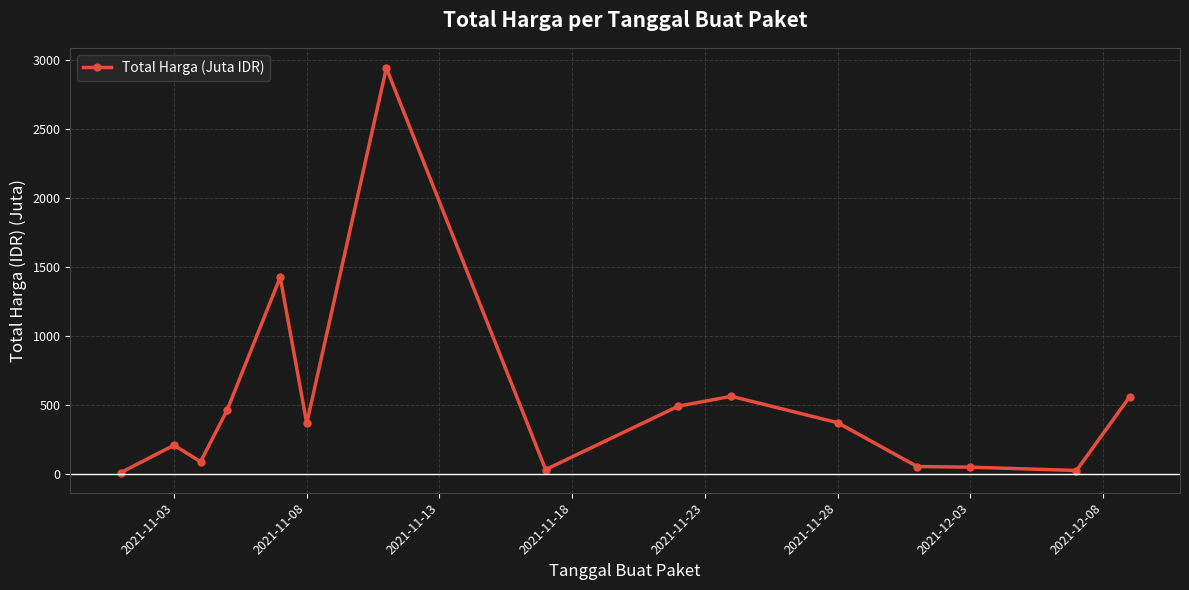

Does the chart have visible grid lines?

Yes